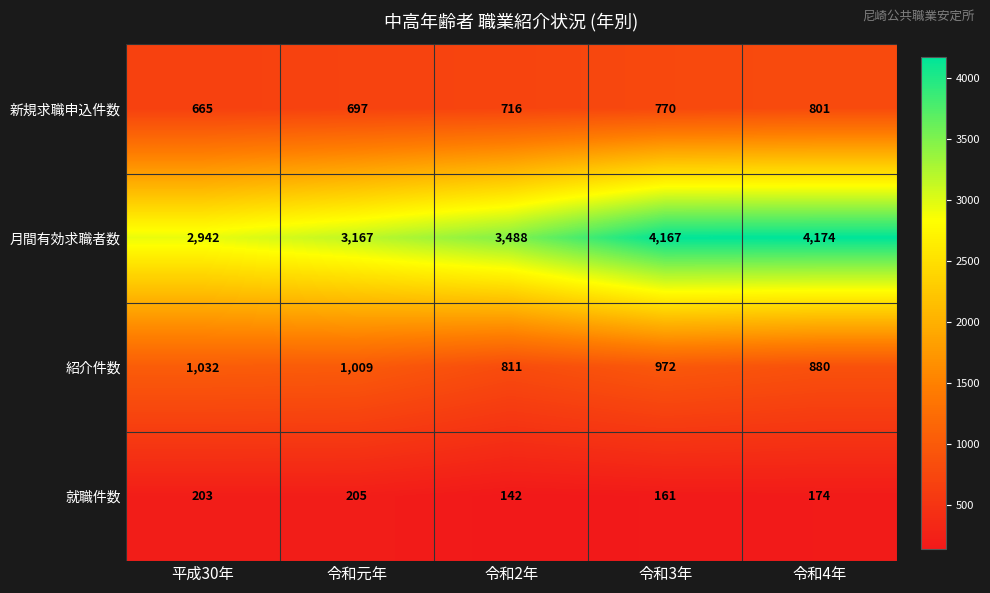

Where is 就職件数 nearest to the value 173?

令和4年